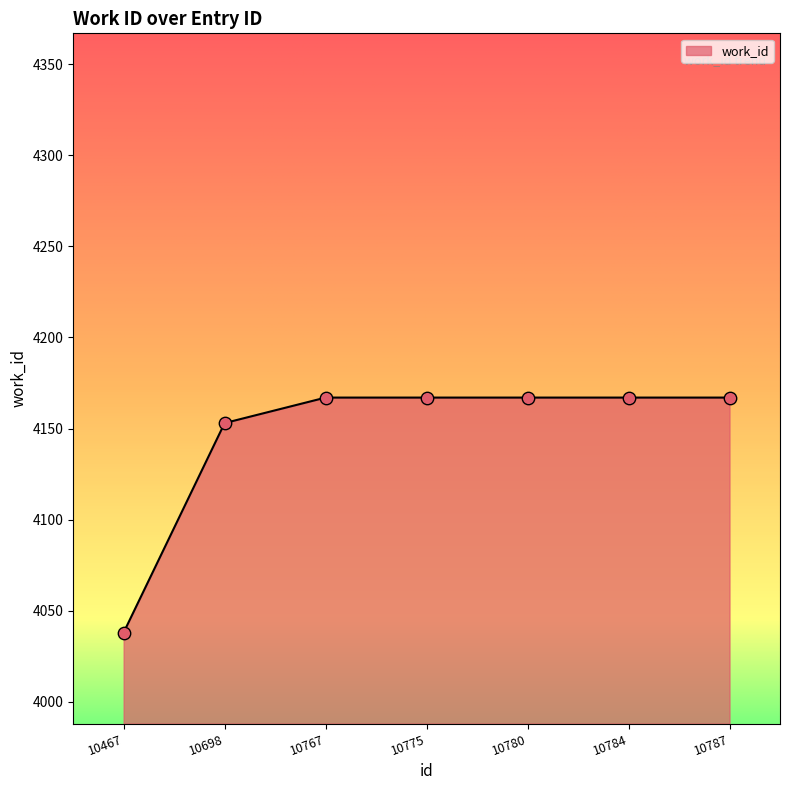

What is the ratio of the value at 10467 to the value at 10784?

1.0